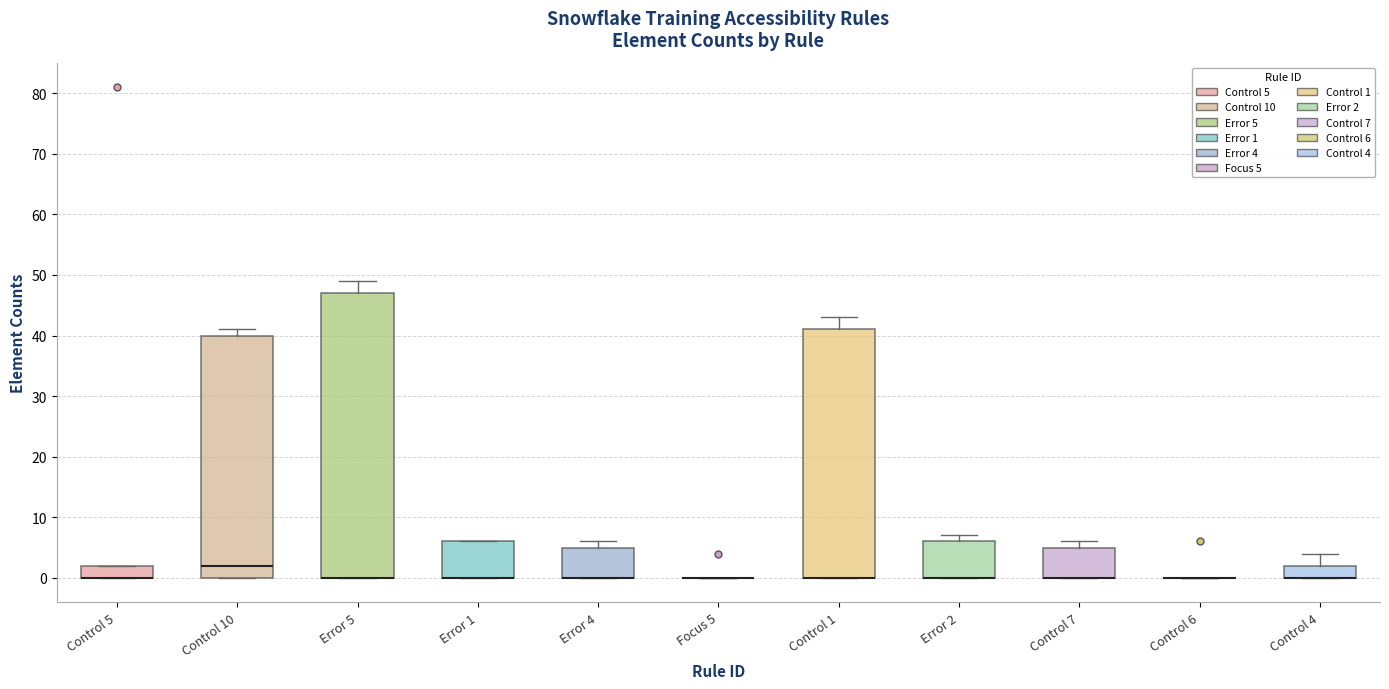

Which box is the tallest, from its lower edge to its upper edge?

Error 5